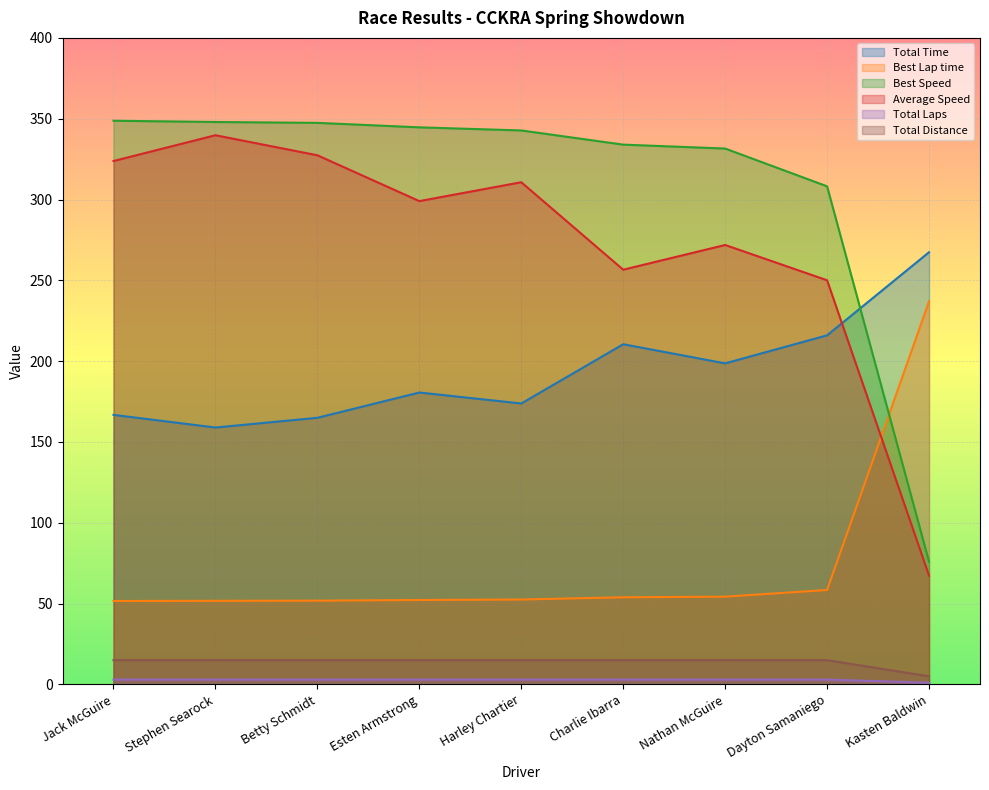

True or false: Best Speed has more than 1 interior local peaks.

False